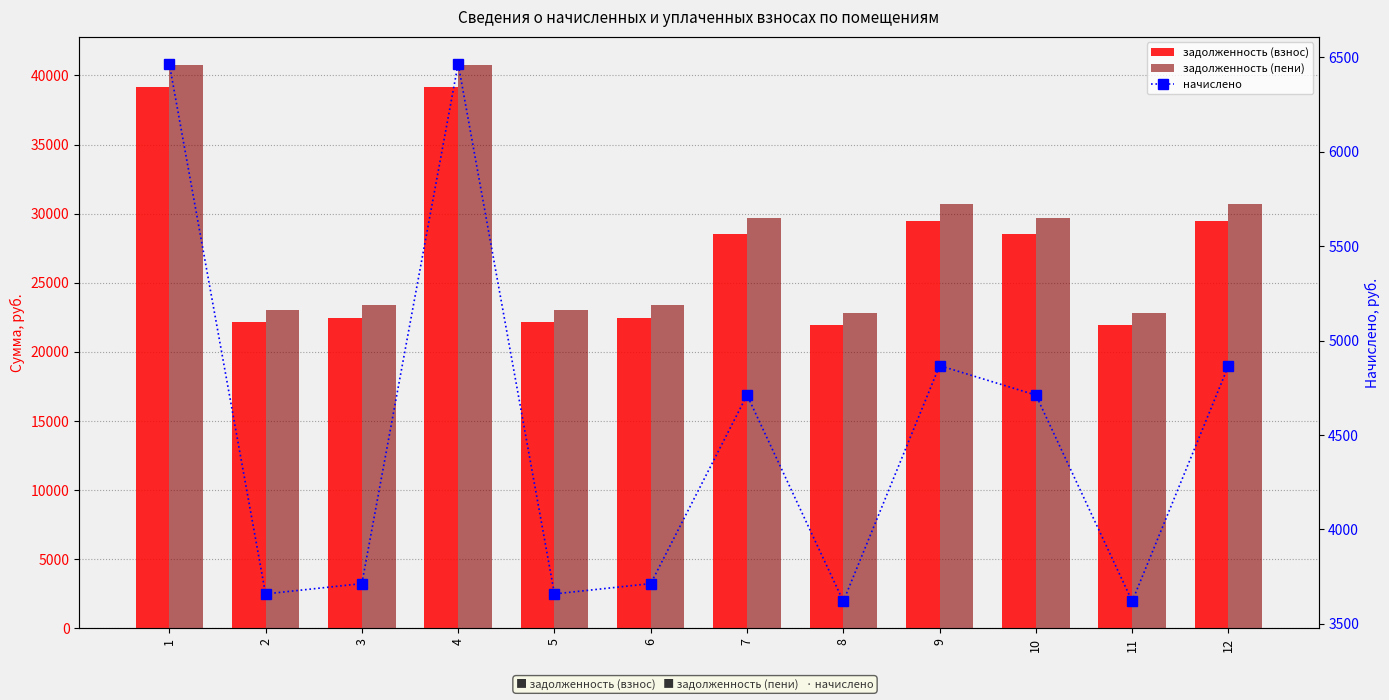

Reading left to right, transcribe all the data shown in this chart.

задолженность (взнос): 39143.7	22145.2	22475.7	39143.7	22145.2	22475.7	28519.7	21909.2	29464.1	28519.7	21909.2	29464.1
задолженность (пени): 40760.2	23059.7	23403.9	40760.2	23059.7	23403.9	29697.5	22814.0	30680.9	29697.5	22814.0	30680.9
начислено: 6466.2	3658.2	3712.8	6466.2	3658.2	3712.8	4711.2	3619.2	4867.2	4711.2	3619.2	4867.2